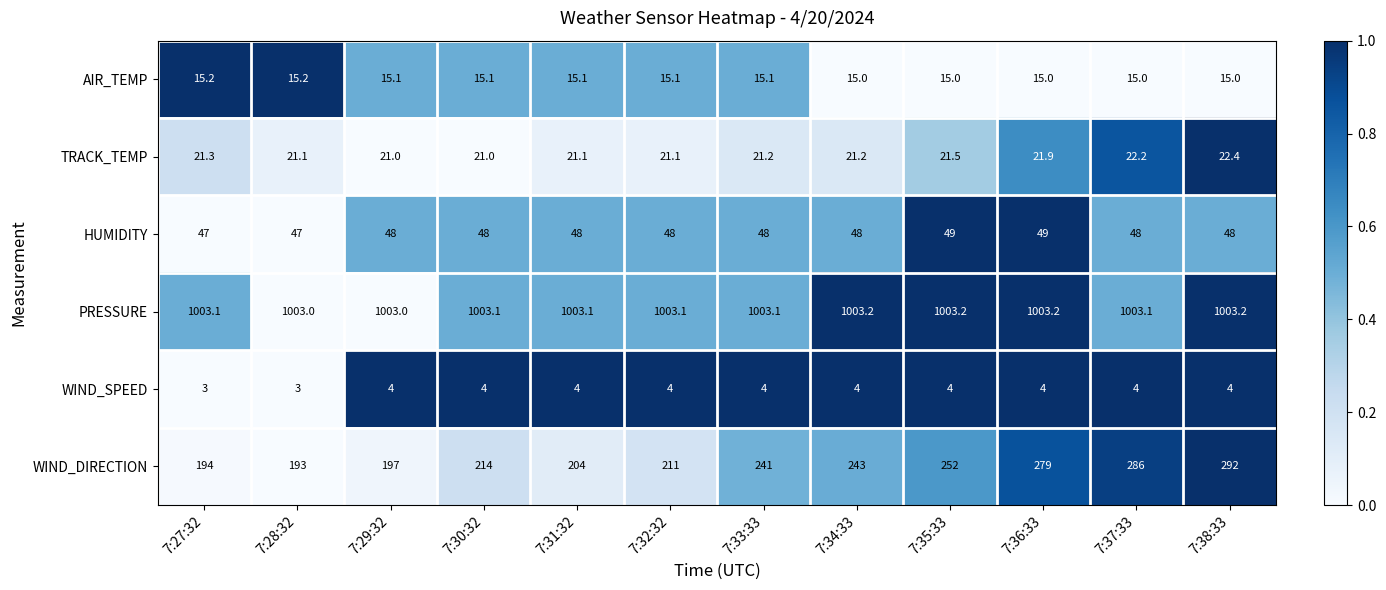

Rank the series by their maximum value, from highest to lowest.

PRESSURE, WIND_DIRECTION, HUMIDITY, TRACK_TEMP, AIR_TEMP, WIND_SPEED